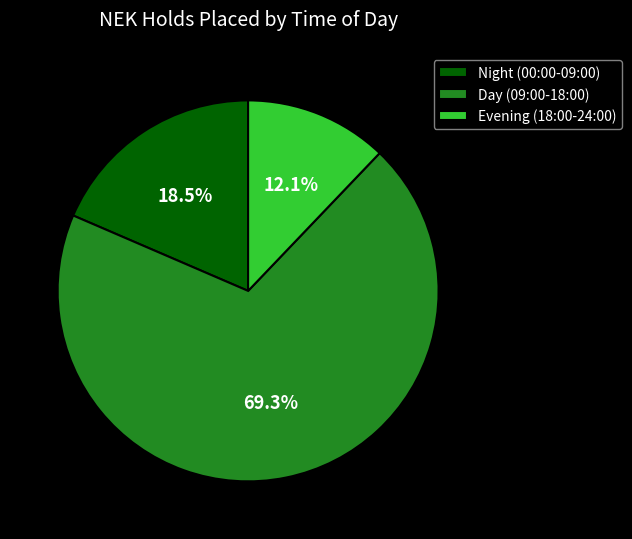

Rank the categories by value from highest to lowest.

Day (09:00-18:00), Night (00:00-09:00), Evening (18:00-24:00)